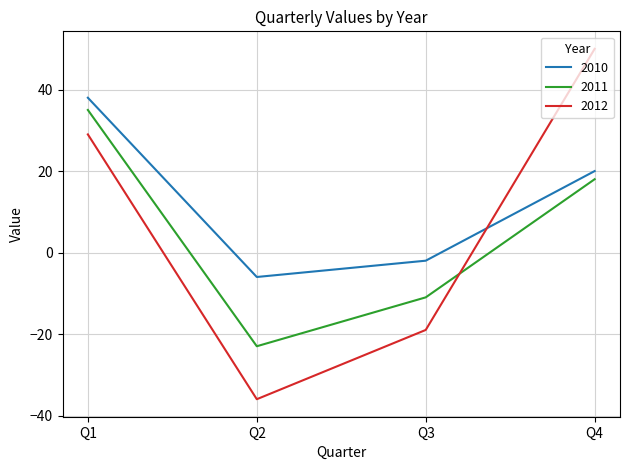

What is the difference between the maximum and second lowest values in the 2011 series?

46